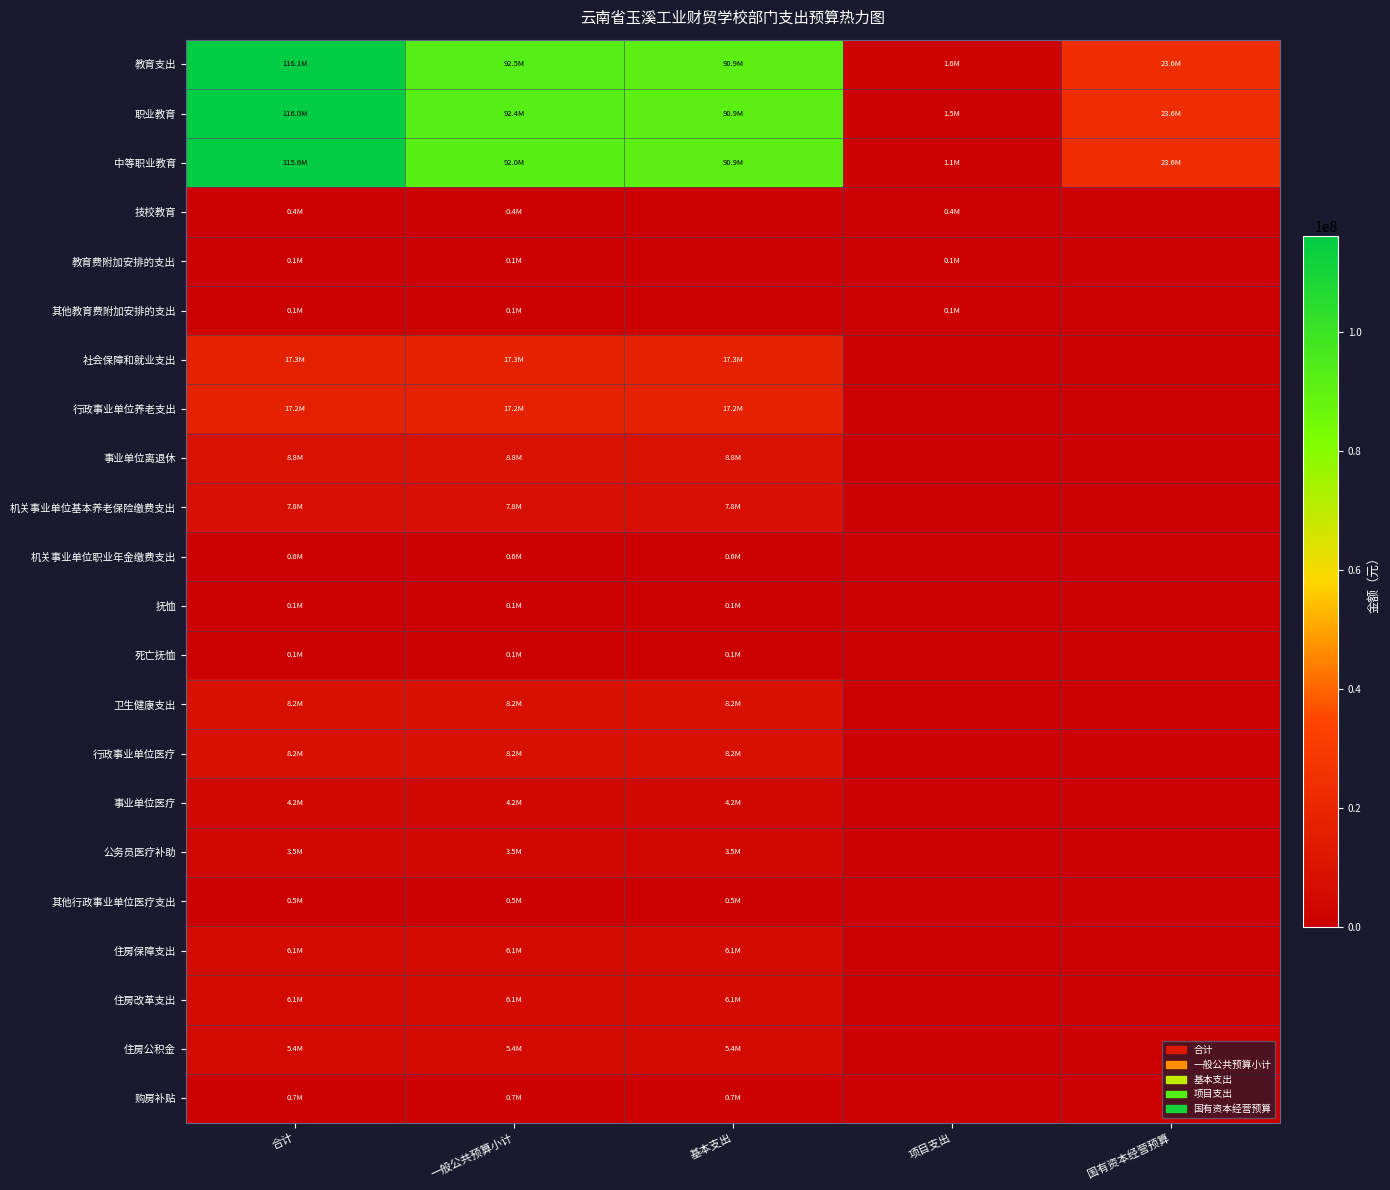

Between 项目支出 and 一般公共预算小计, which is larger?

一般公共预算小计